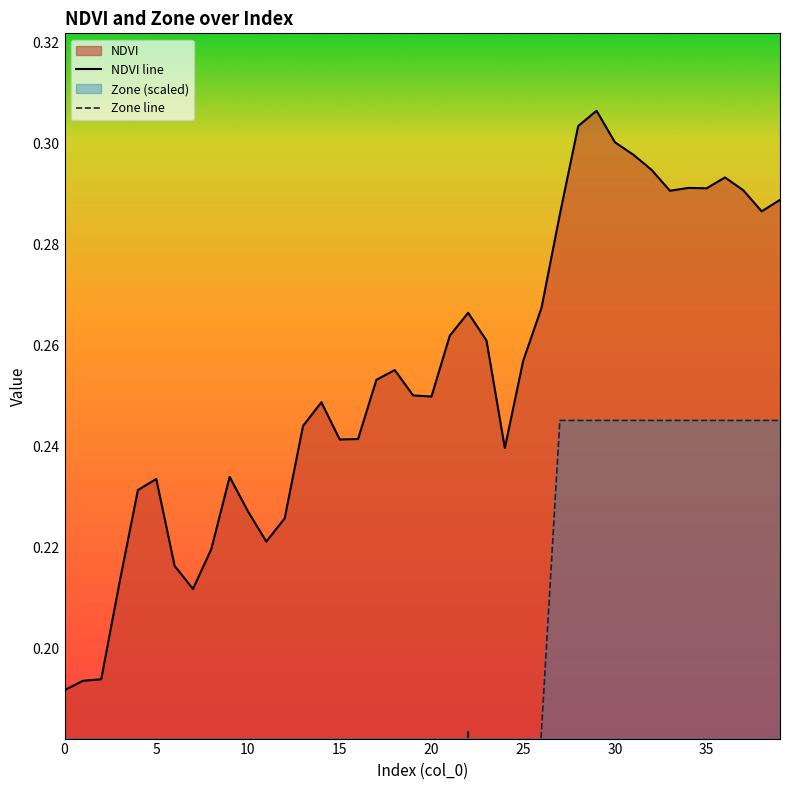

True or false: NDVI line has a value of 0.2 at 20.

False